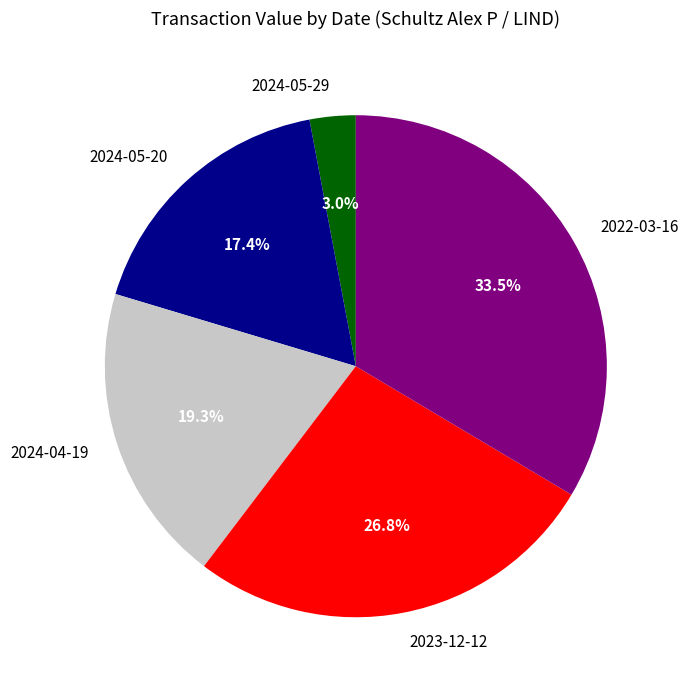

Which category has the biggest portion of the pie?

2022-03-16